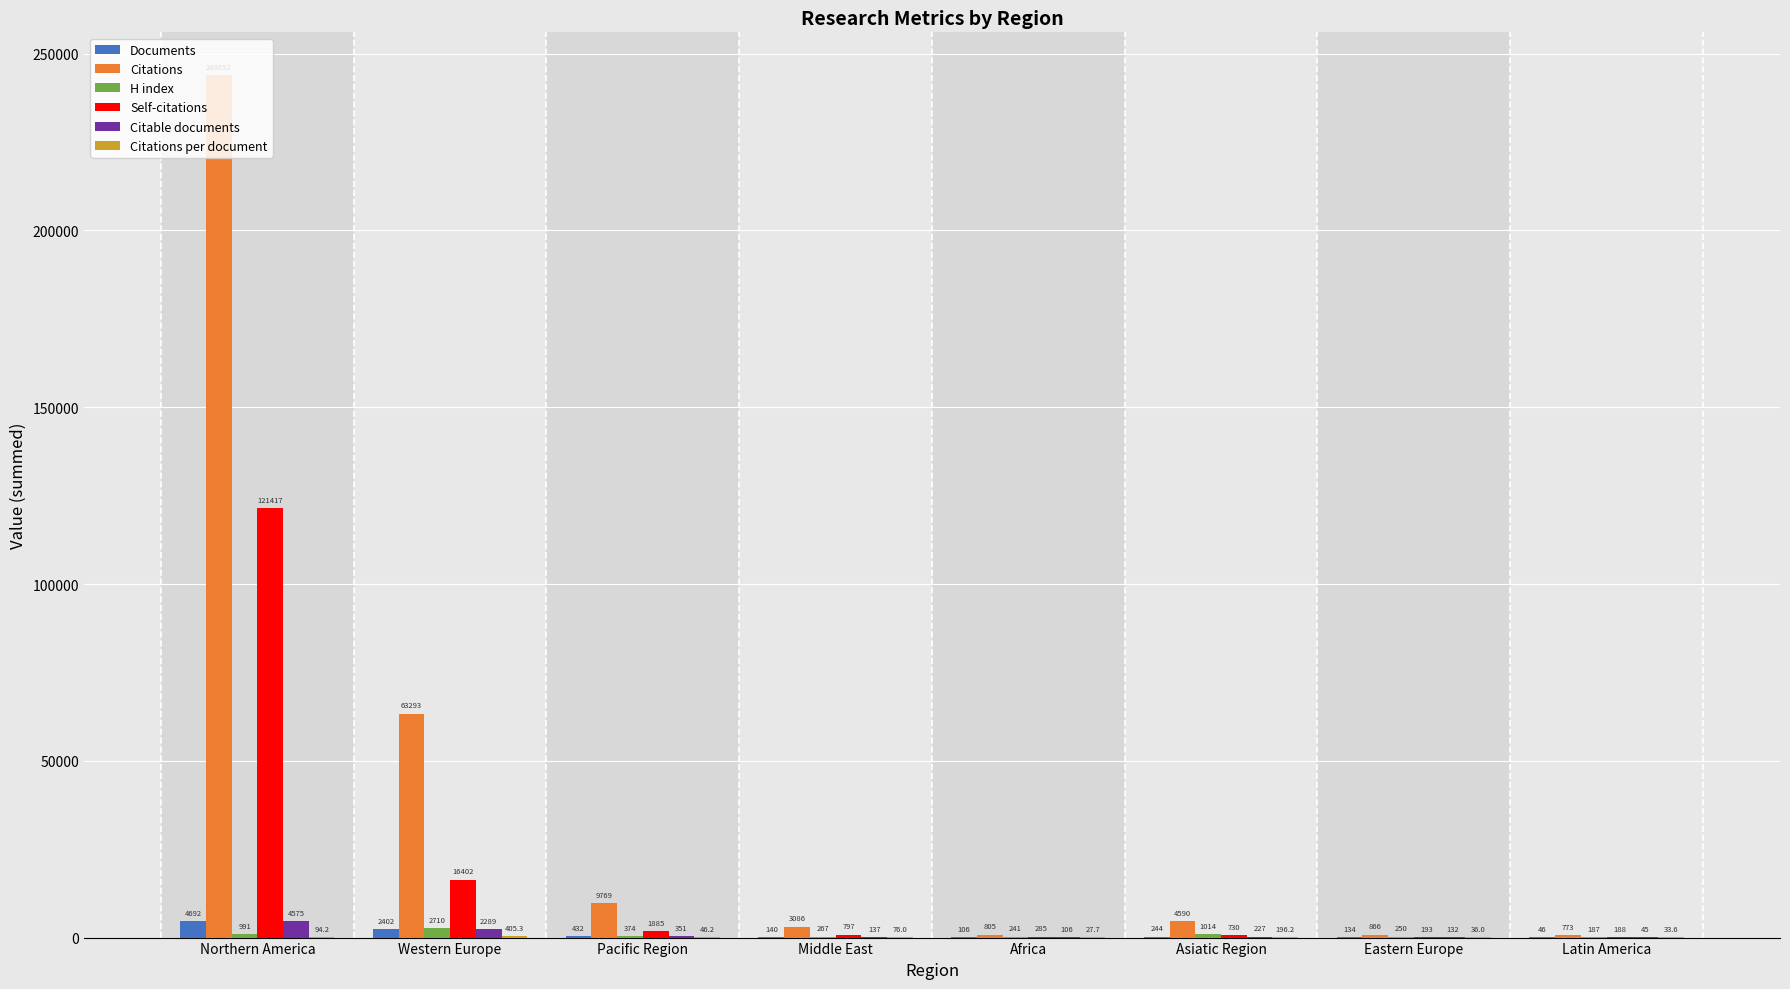

Between Asiatic Region and Eastern Europe, which series saw the biggest shift?

Citations